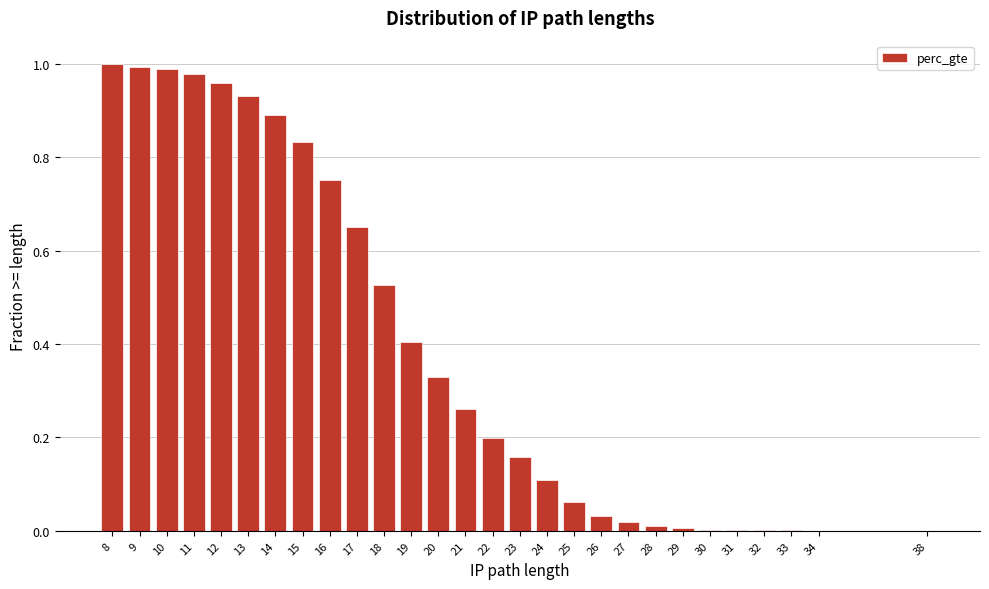

What is the change in value from 15 to 19?

-0.4